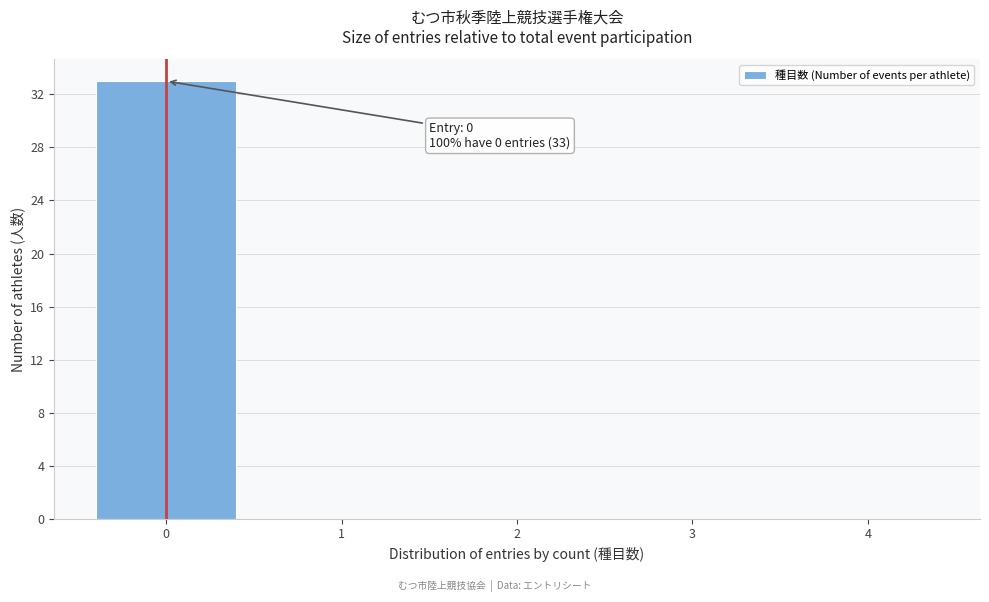

Over which range of the x-axis is the bar tallest?

-0.5 to 0.5